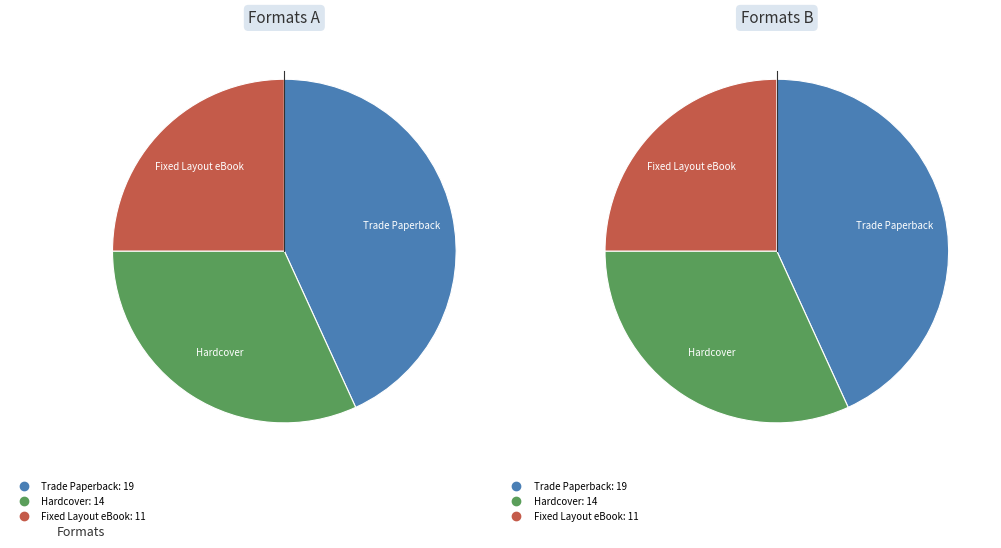

True or false: Trade Paperback accounts for 52% of the total.

False